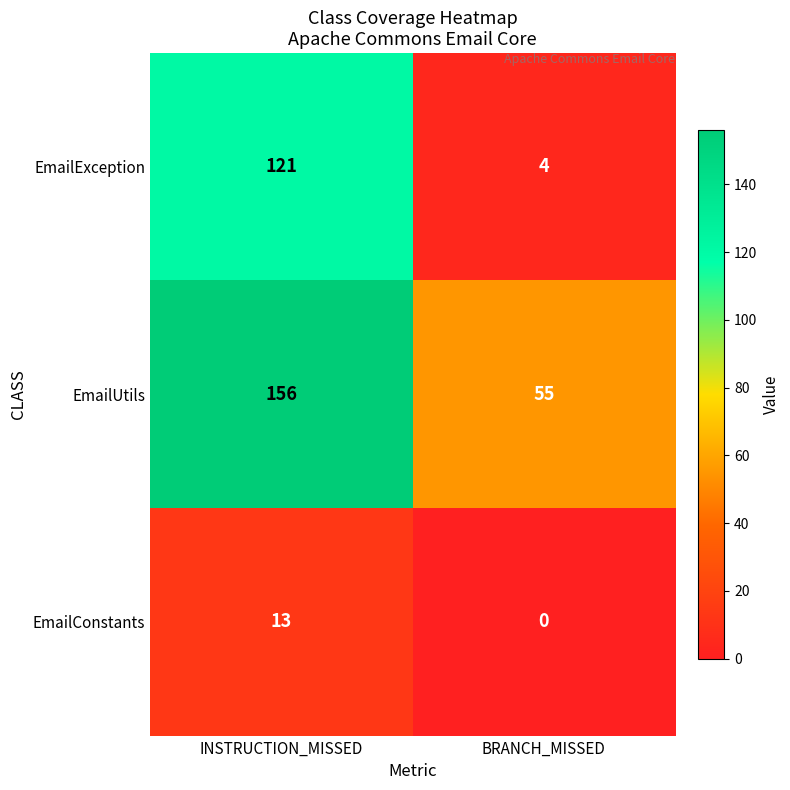

What is the difference between the highest and lowest values at BRANCH_MISSED?

55